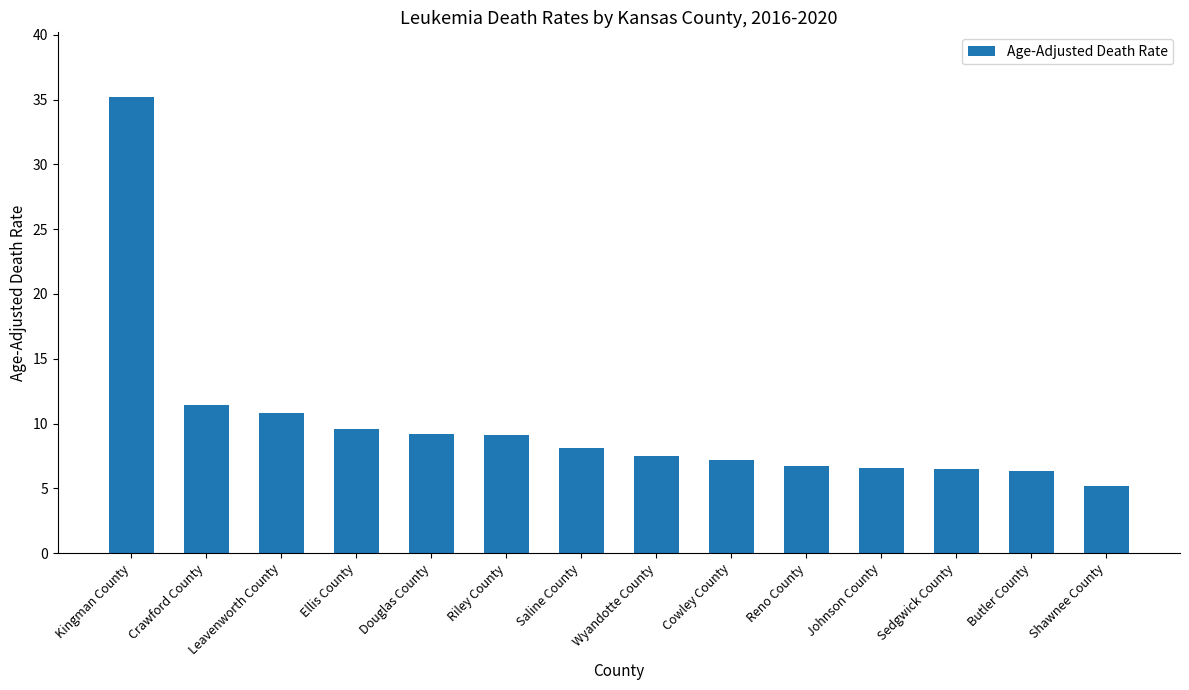

How many bars are there in total?

14